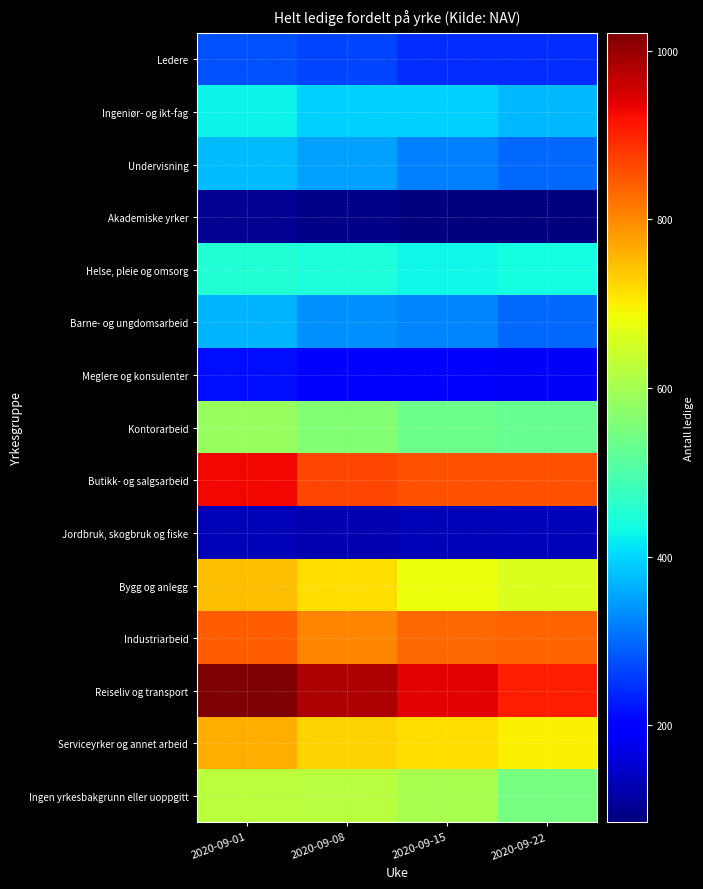

Which series has the largest range (max minus min)?

Reiseliv og transport